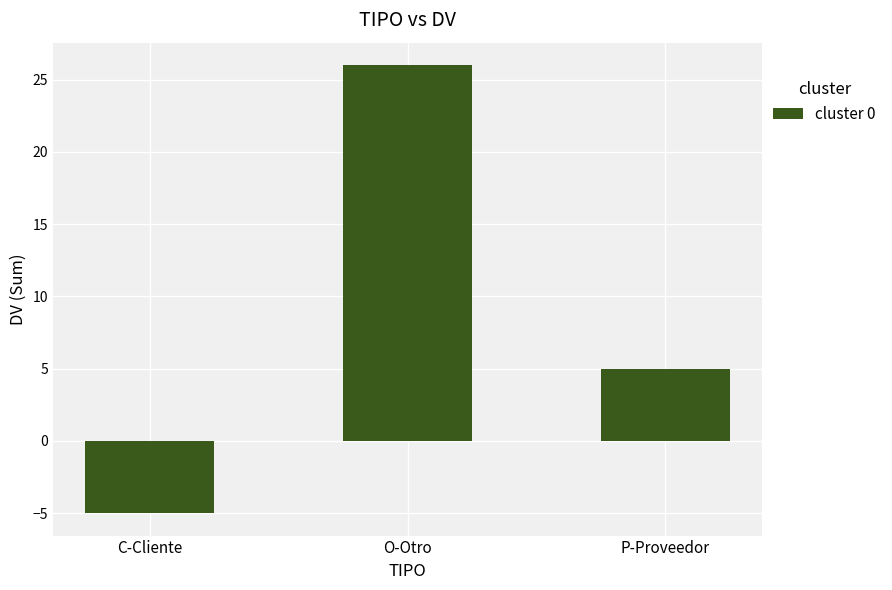

What is the change in value from C-Cliente to O-Otro?

+31